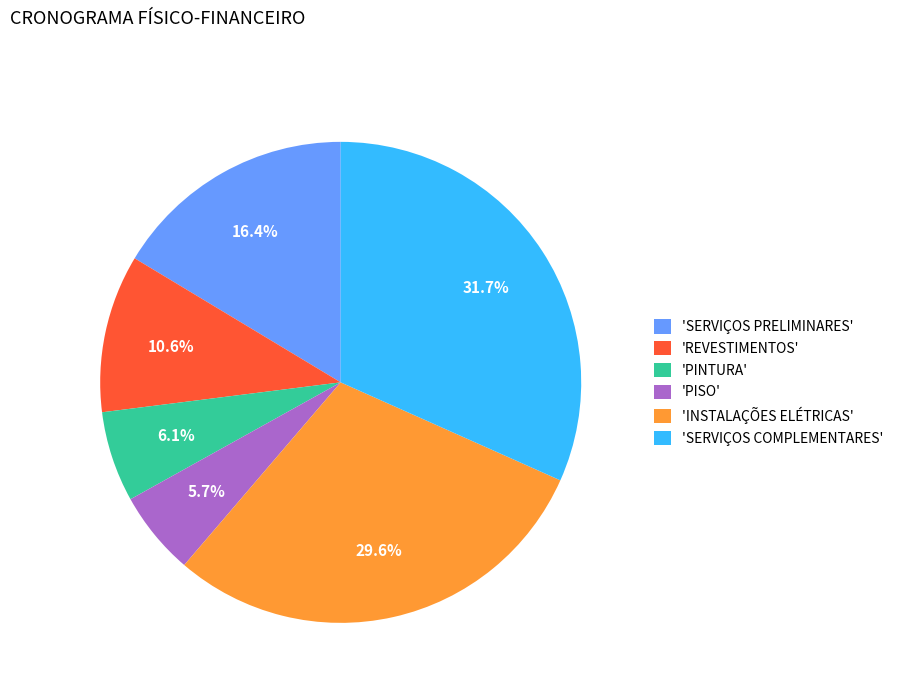

Approximately how many times larger is the value at 'SERVIÇOS COMPLEMENTARES' compared to 'PISO'?

5.6